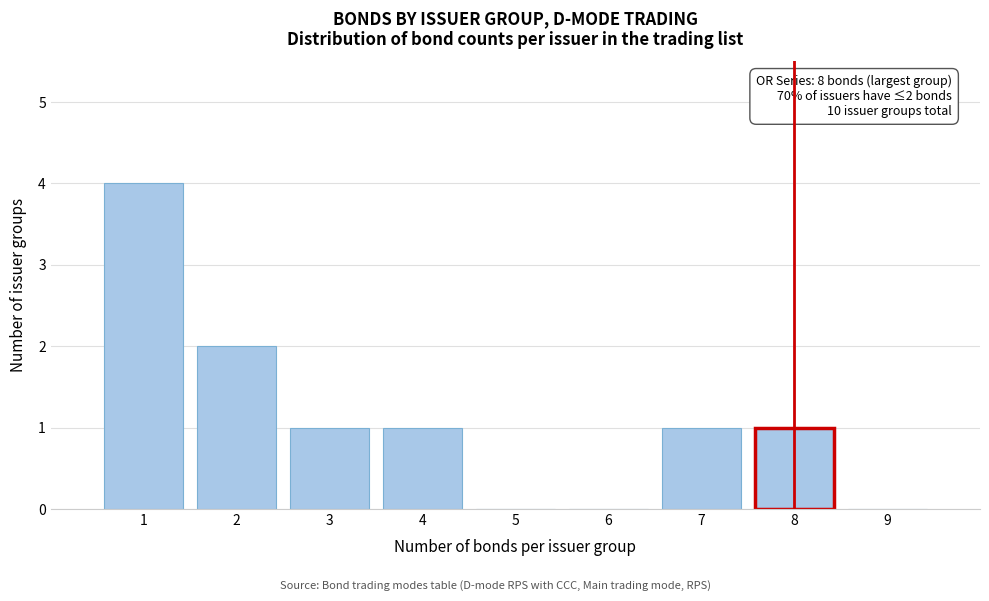

Over which range of the x-axis is the bar tallest?

0.5 to 1.5